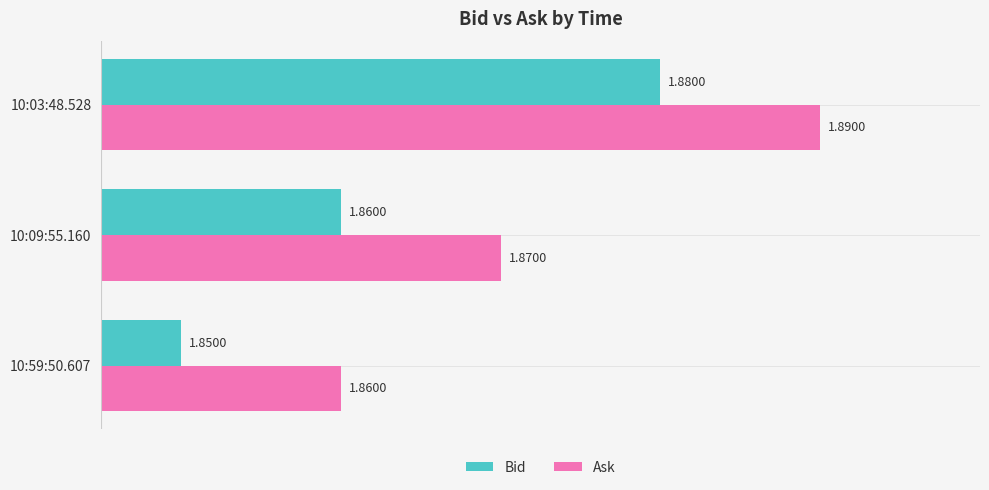

Where is Ask nearest to the value 1?

10:59:50.607